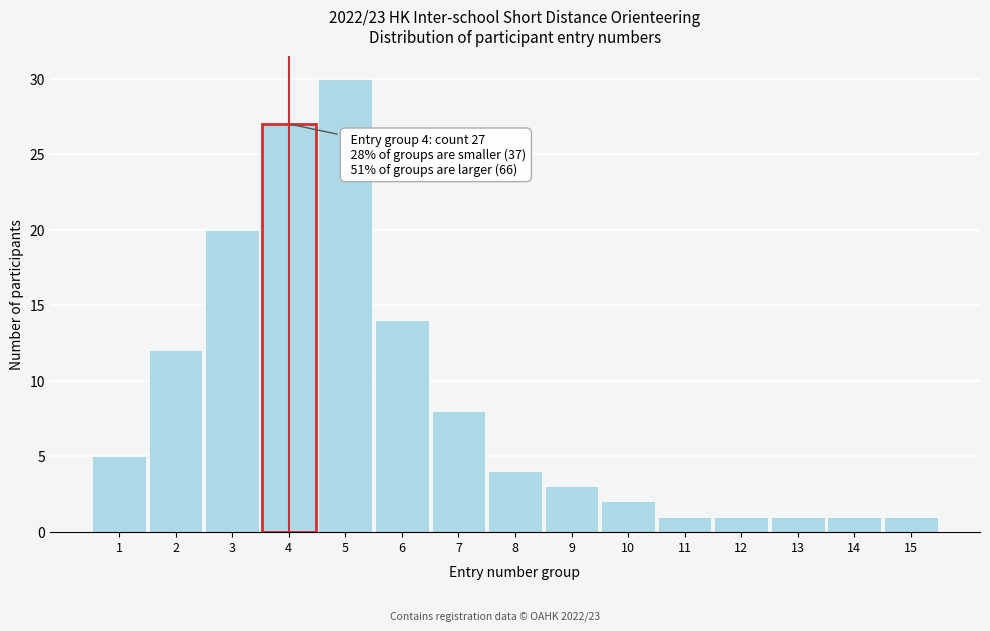

Reading left to right, what are all the values shown in this chart?

1=5	2=12	3=20	4=27	5=30	6=14	7=8	8=4	9=3	10=2	11=1	12=1	13=1	14=1	15=1